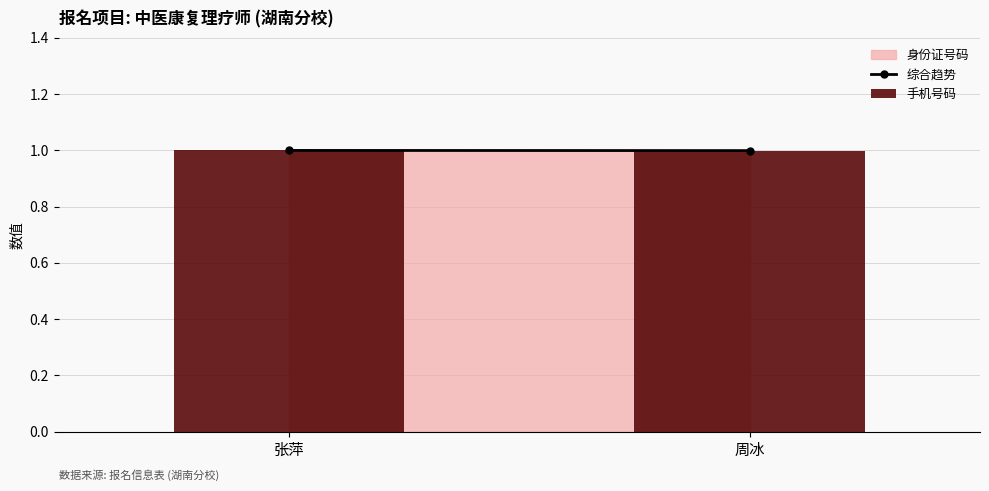

What is the label of the 1st bar from the right?

周冰